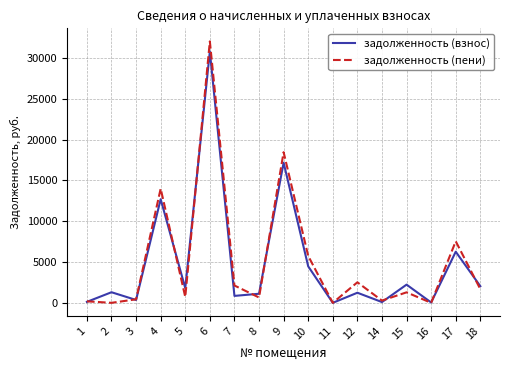

At which label does задолженность (пени) first exceed 1286?

4